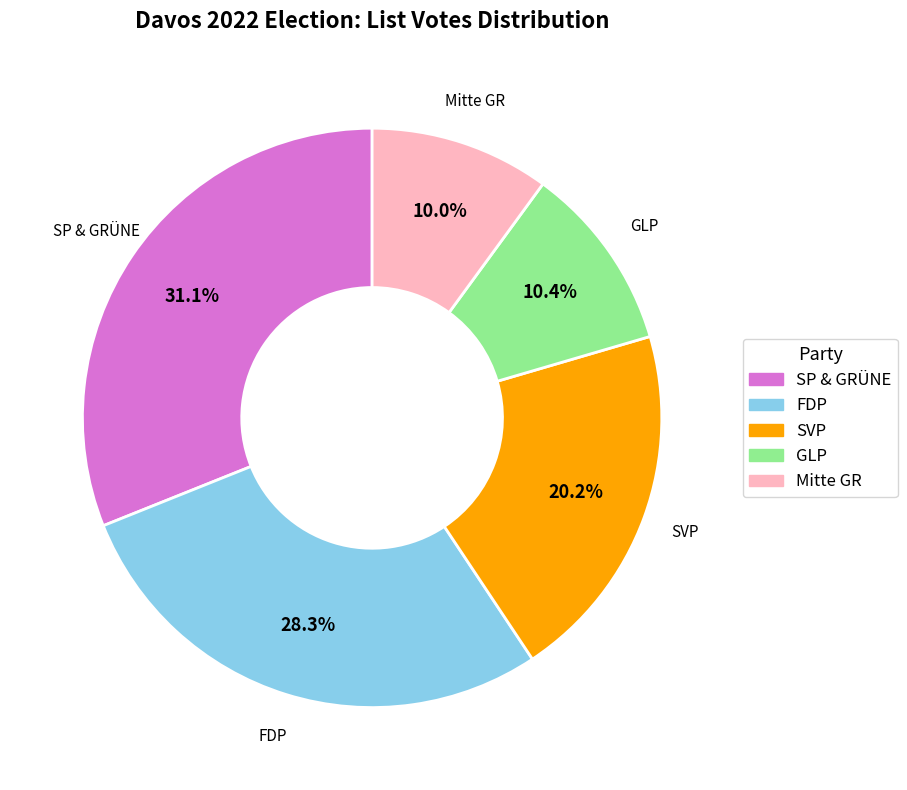

Which has a higher value, SP & GRÜNE or FDP?

SP & GRÜNE